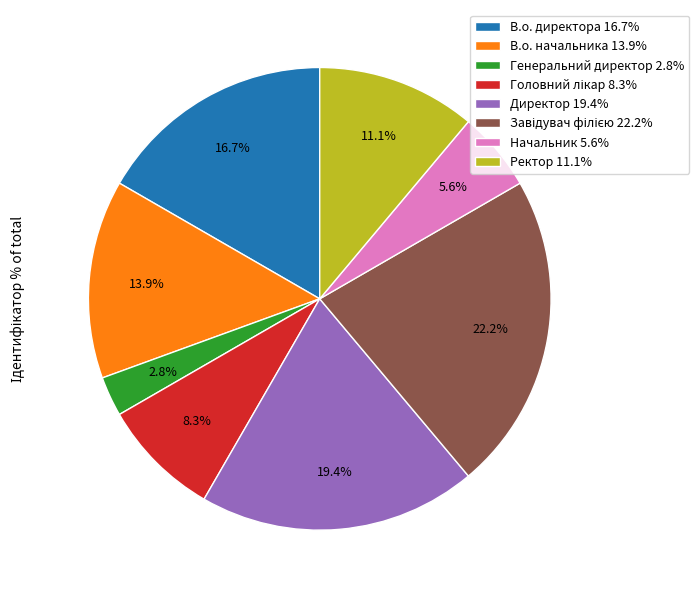

True or false: Директор accounts for 19% of the total.

True